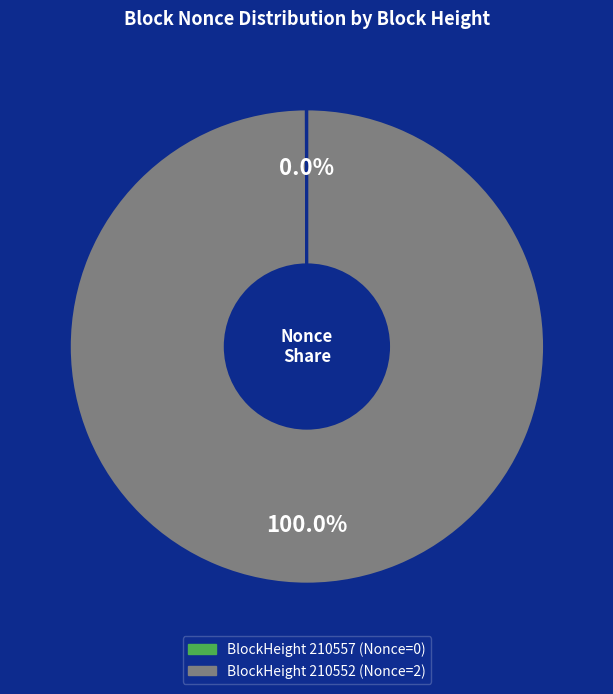

Does any single category account for the majority?

Yes